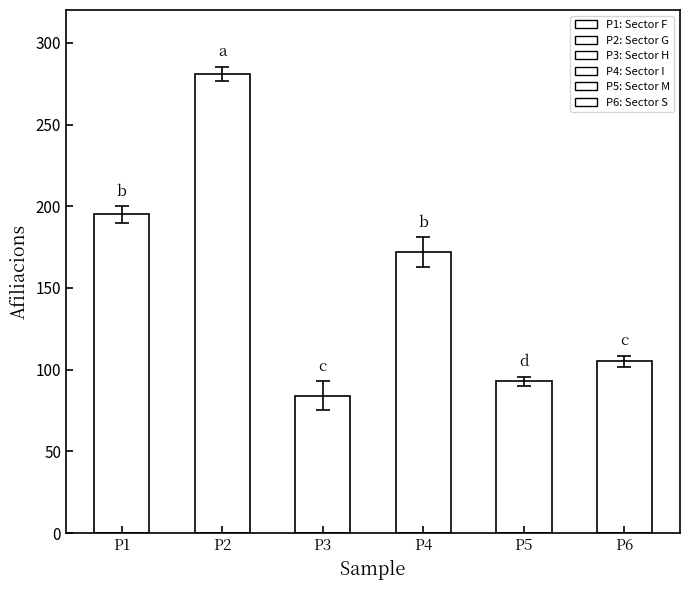

Count the number of categories in the chart.

6